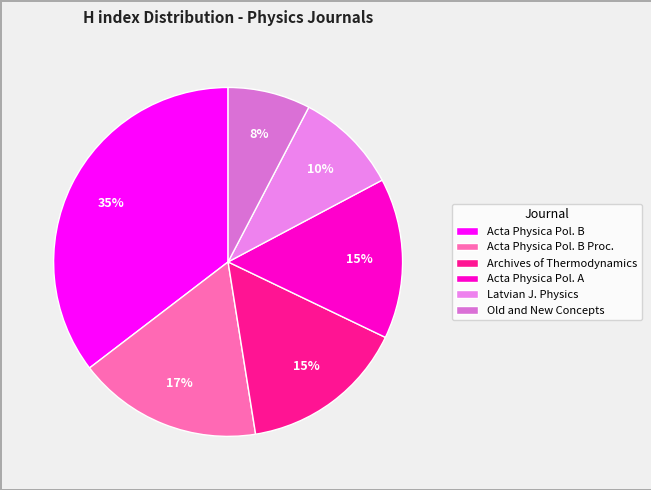

How many segments does this pie chart have?

6